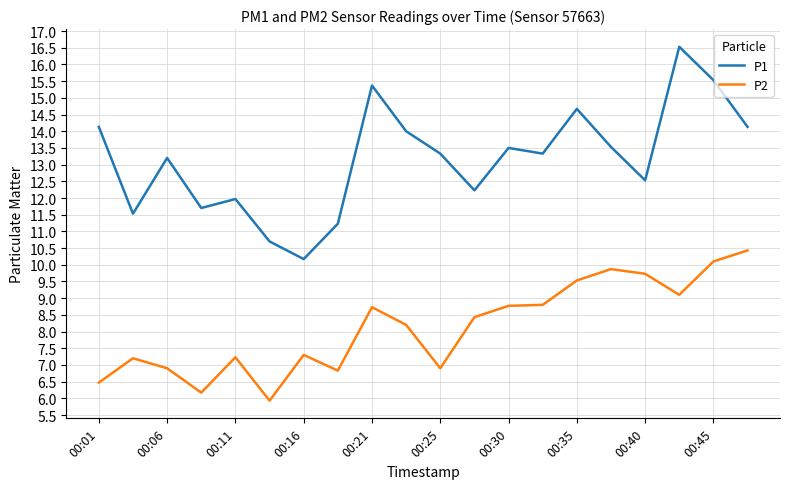

Rank the series by their maximum value, from highest to lowest.

P1, P2